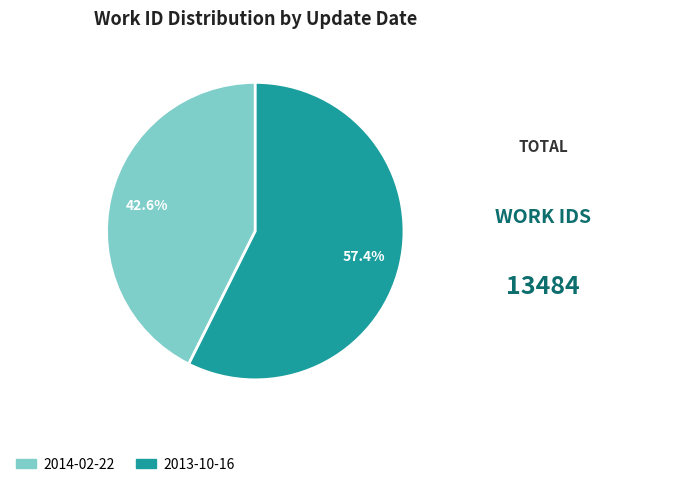

What is the ratio of the value at 2013-10-16 to the value at 2014-02-22?

1.3